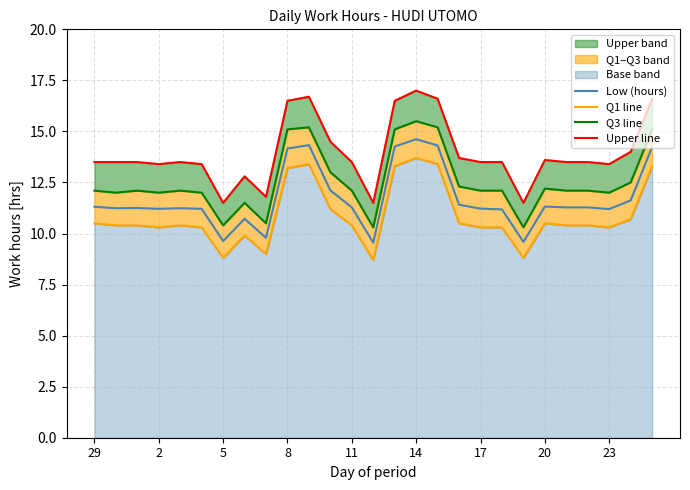

The value of Low (hours) at 5 is 9.6. True or false?

True